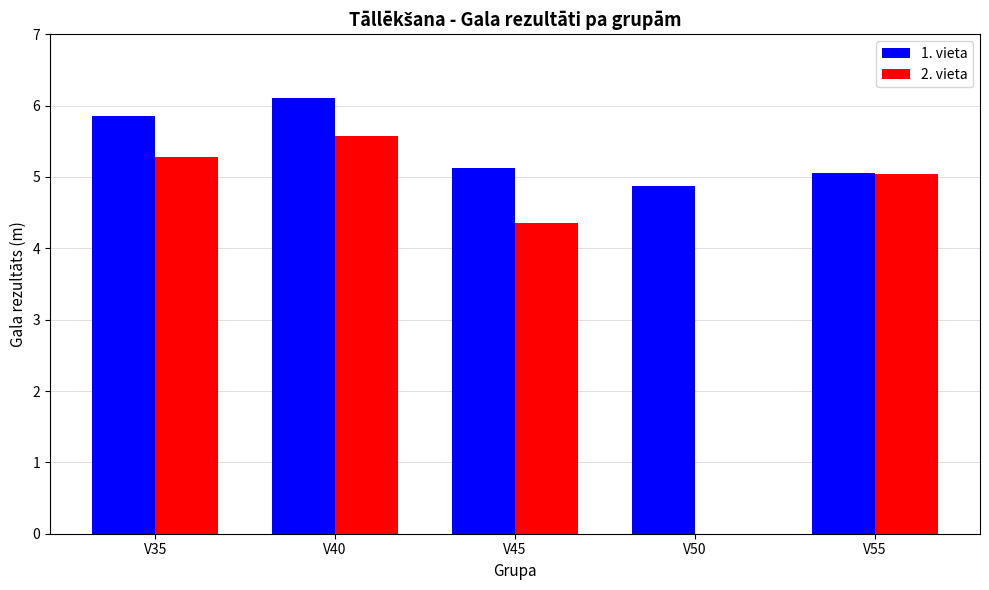

Between V50 and V55, which series saw the biggest shift?

2. vieta